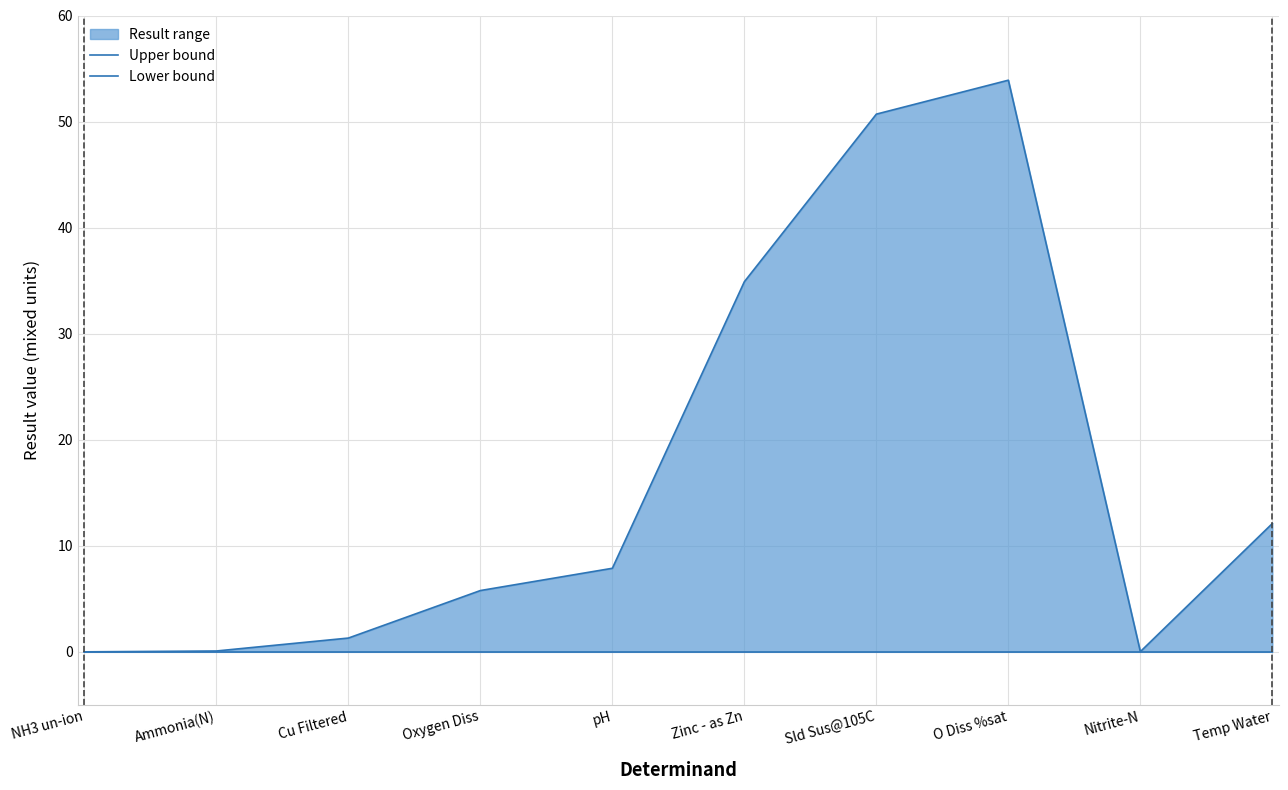

How many categories are shown in the chart?

10